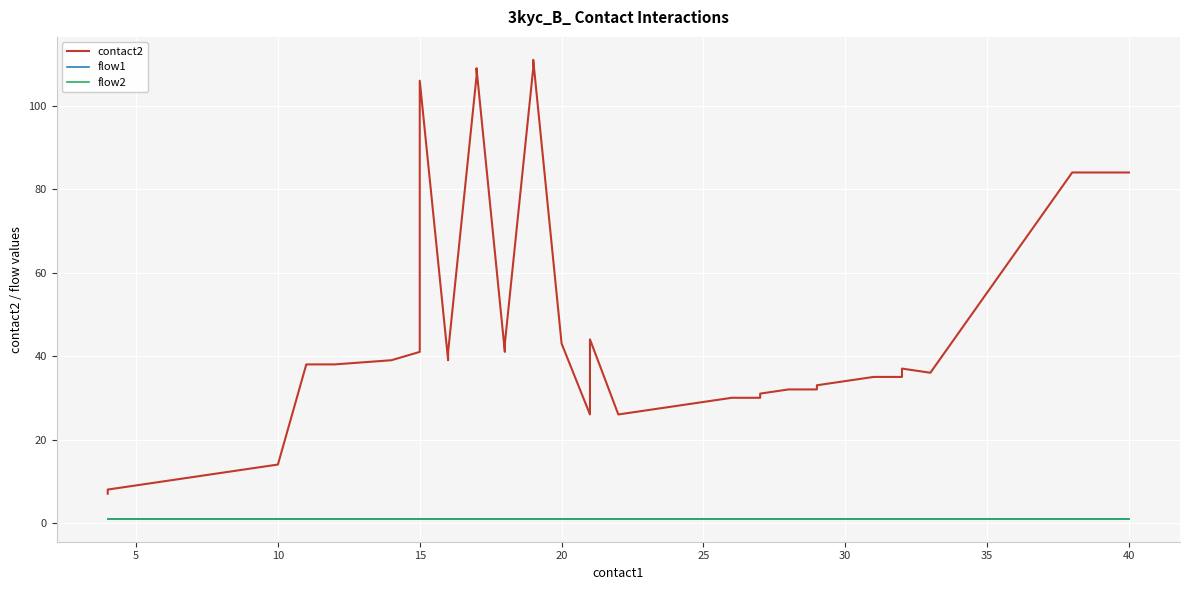

Which series has the largest total across all categories?

contact2